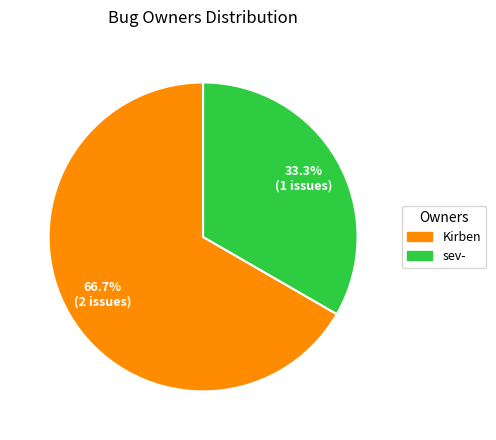

Does Kirben represent more than half of the total?

Yes